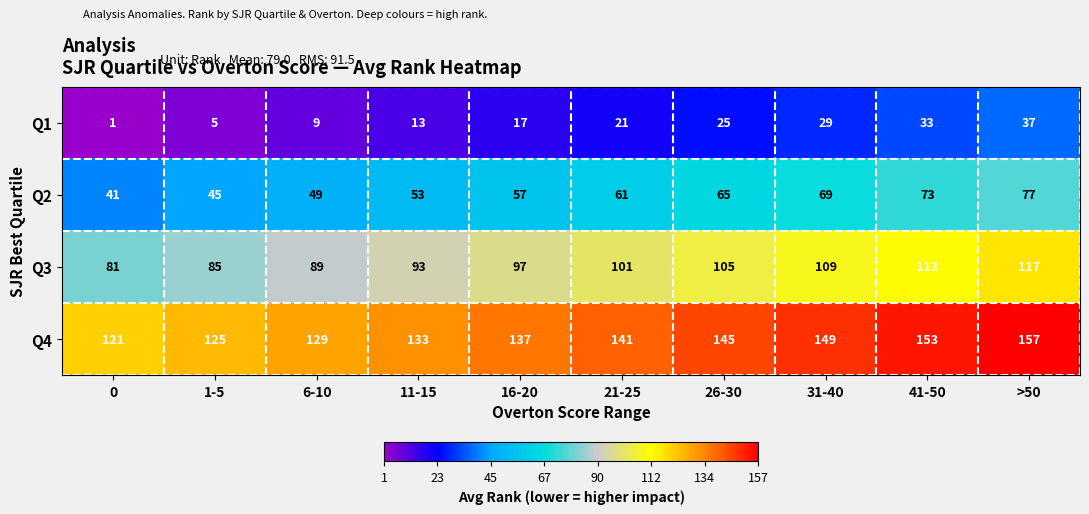

At how many categories does at least one series exceed 38?

10